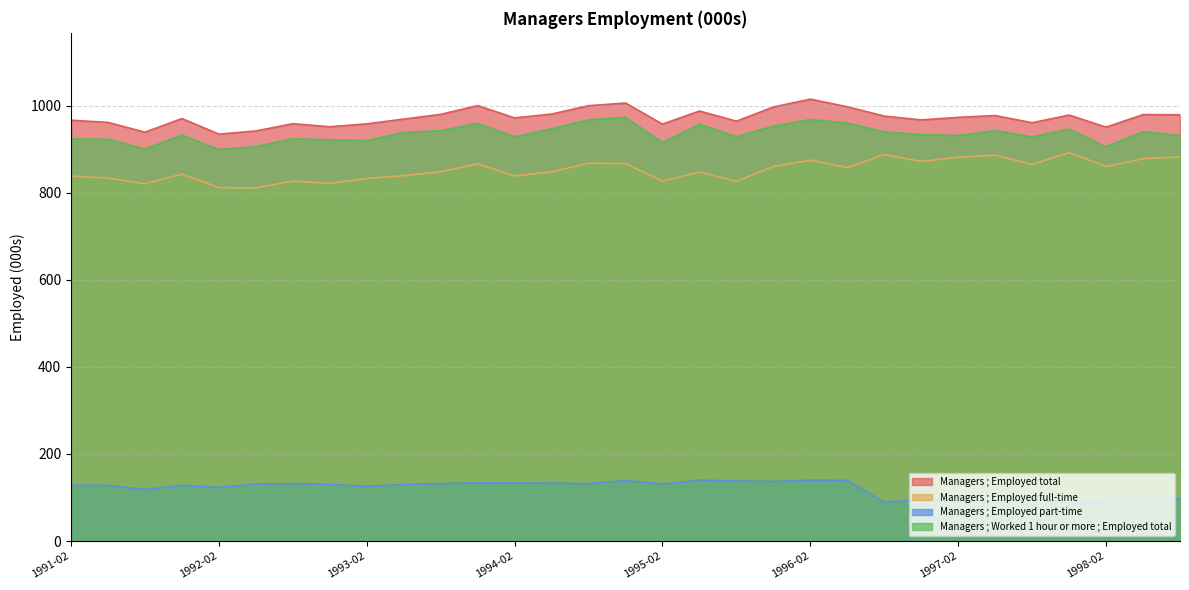

Is the value of Managers ; Worked 1 hour or more ; Employed total at 1997-11 greater than the value of Managers ; Employed total at 1995-11?

No